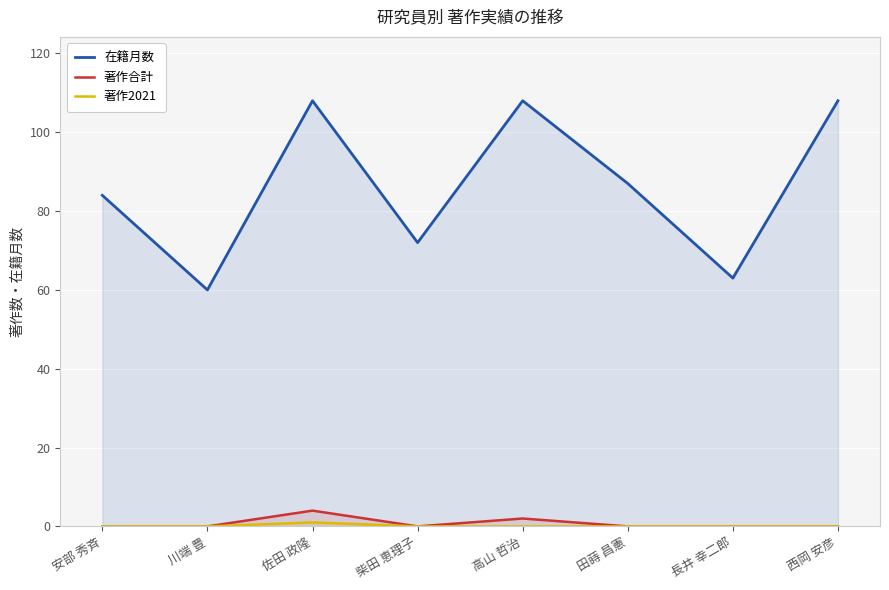

In 在籍月数, how many points are lower than both neighbors (excluding endpoints)?

3